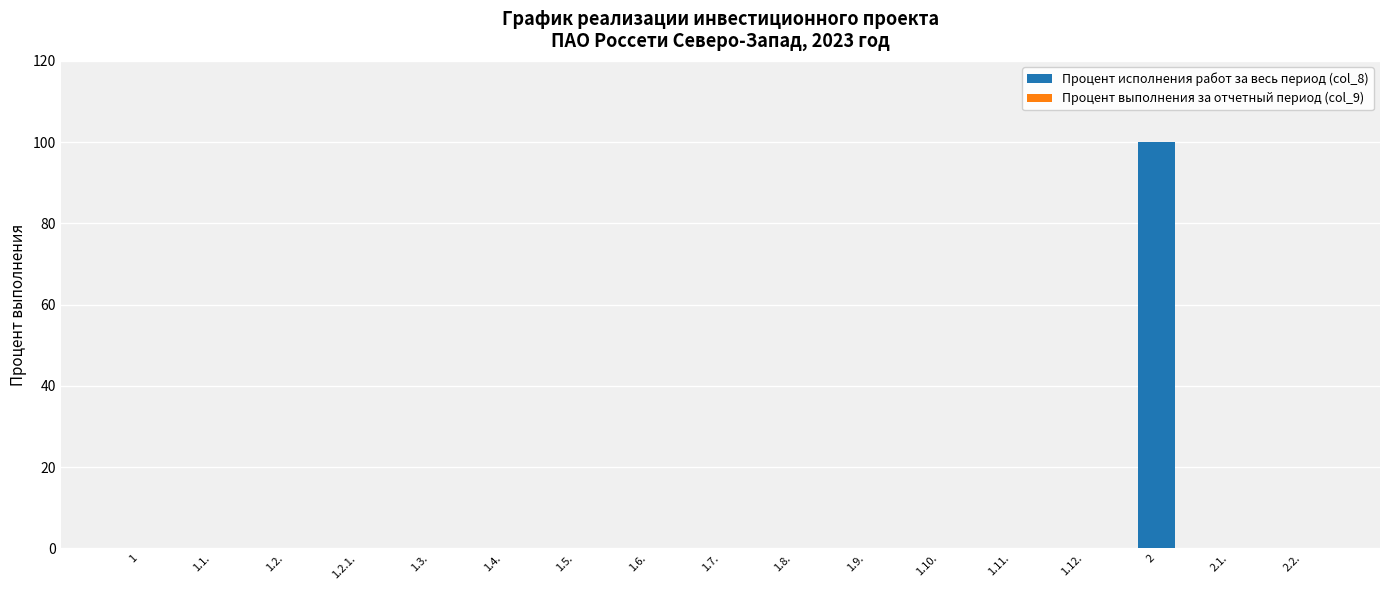

What is the maximum value shown in the chart?

100